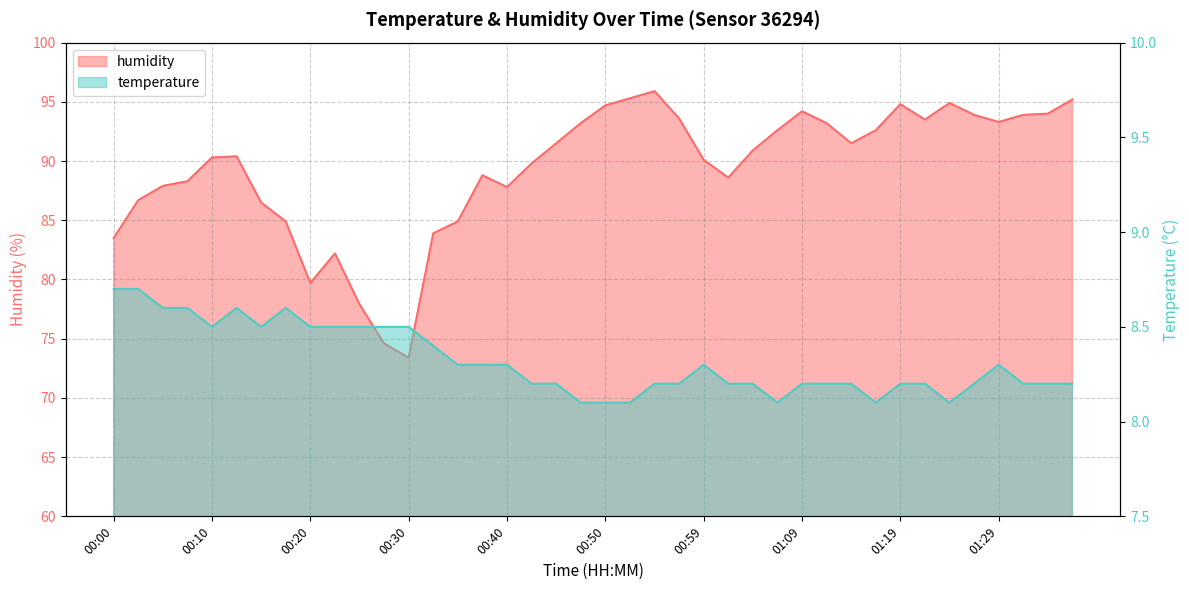

Which label corresponds to the smallest value in the chart?

00:47